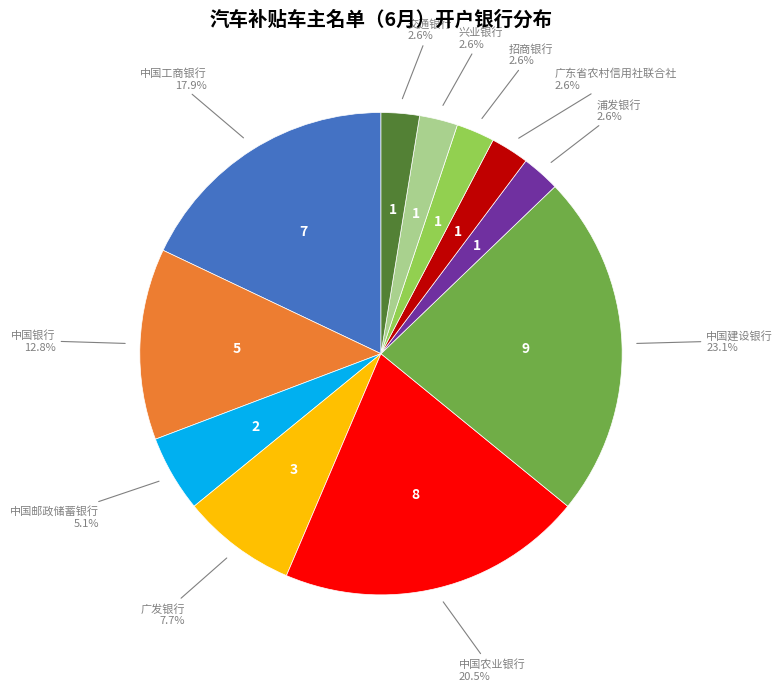

Is there a majority slice in this chart?

No